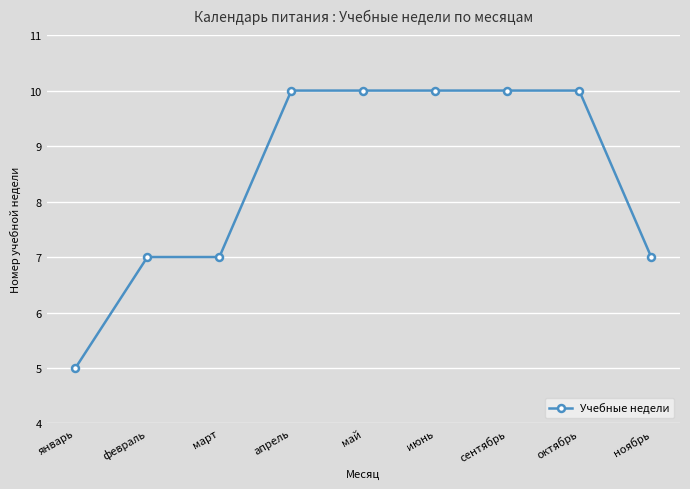

At which category does the chart reach its minimum across all series?

январь